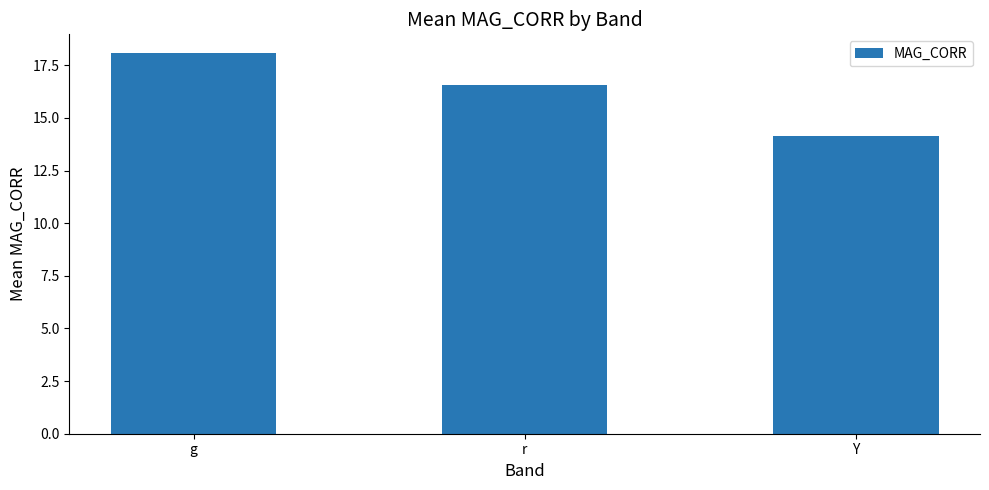

The value at g is 18.1. True or false?

True